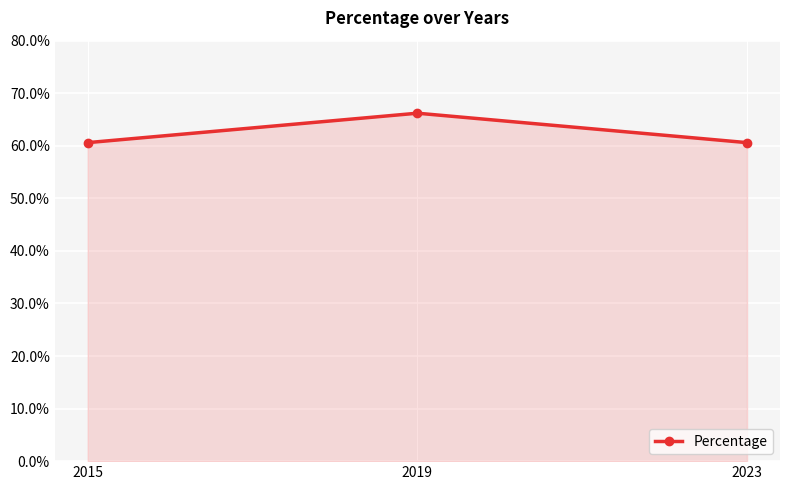

What is the greatest value displayed?

66.2